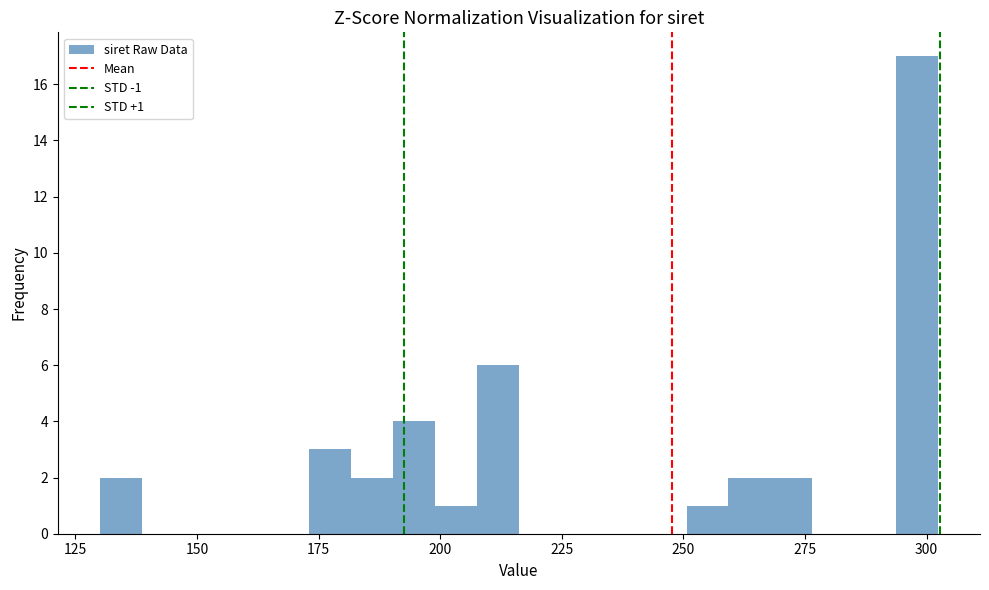

Around what value on the x-axis is the tallest bar? Give the approximate position of its centre, as read against the axis.

300